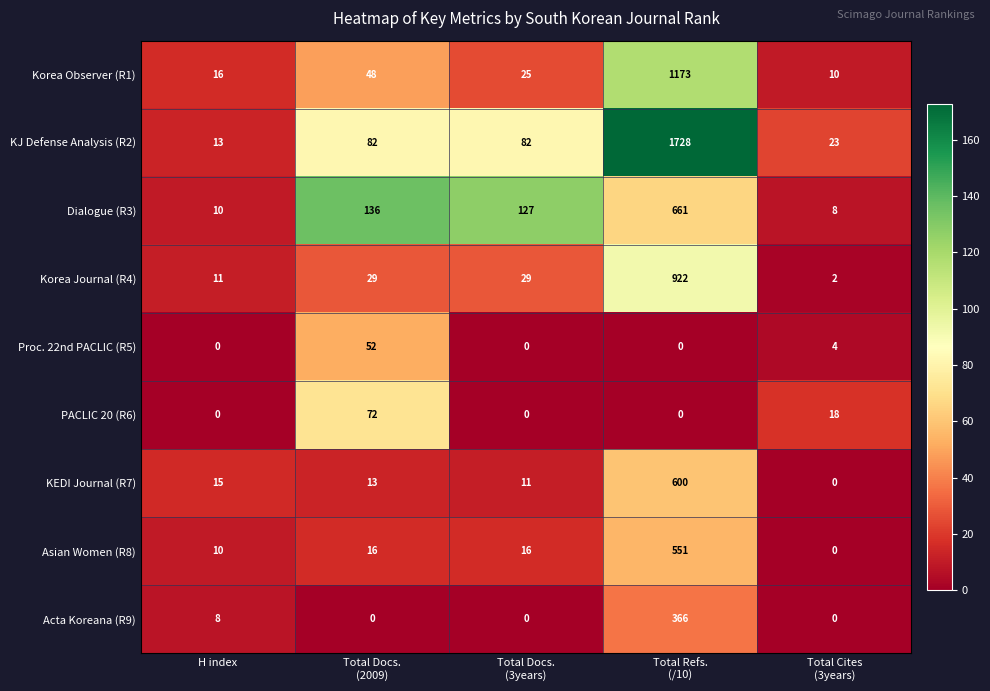

What is the difference between the maximum and second lowest values in the KJ Defense Analysis (R2) series?

1705